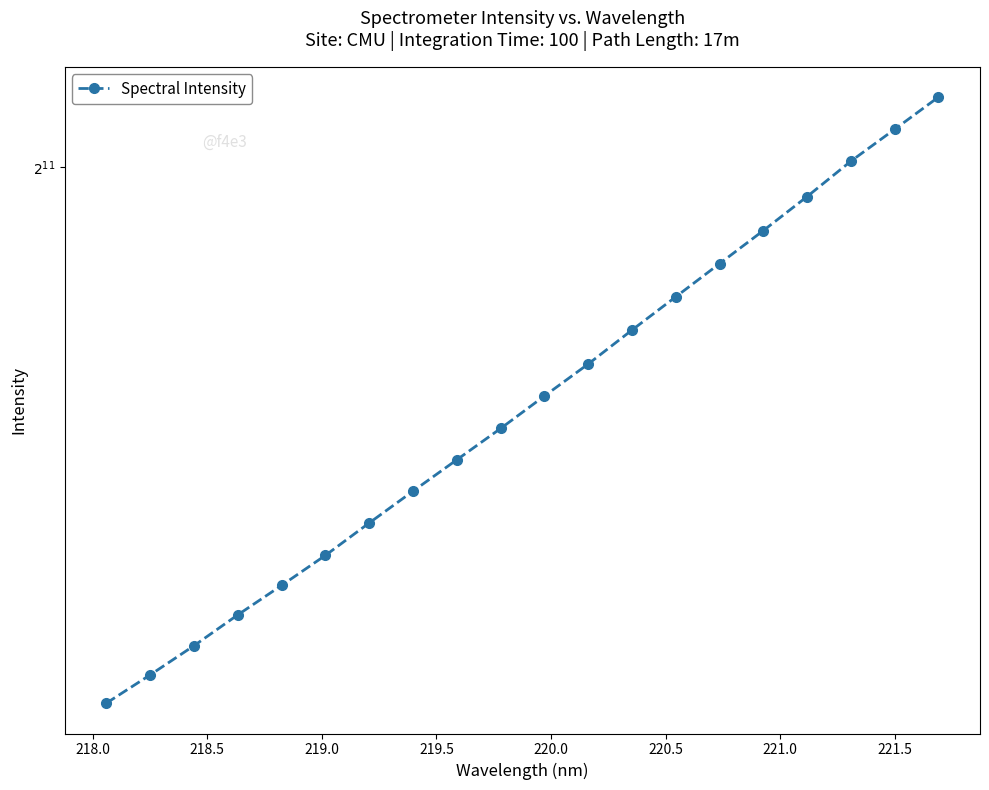

Reading left to right, what are all the values shown in this chart?

1436.5	1463.6	1492.2	1523.0	1552.9	1584.1	1618.5	1653.0	1687.6	1722.9	1760.4	1798.1	1838.9	1879.9	1921.6	1964.1	2008.8	2056.4	2100.3	2145.5